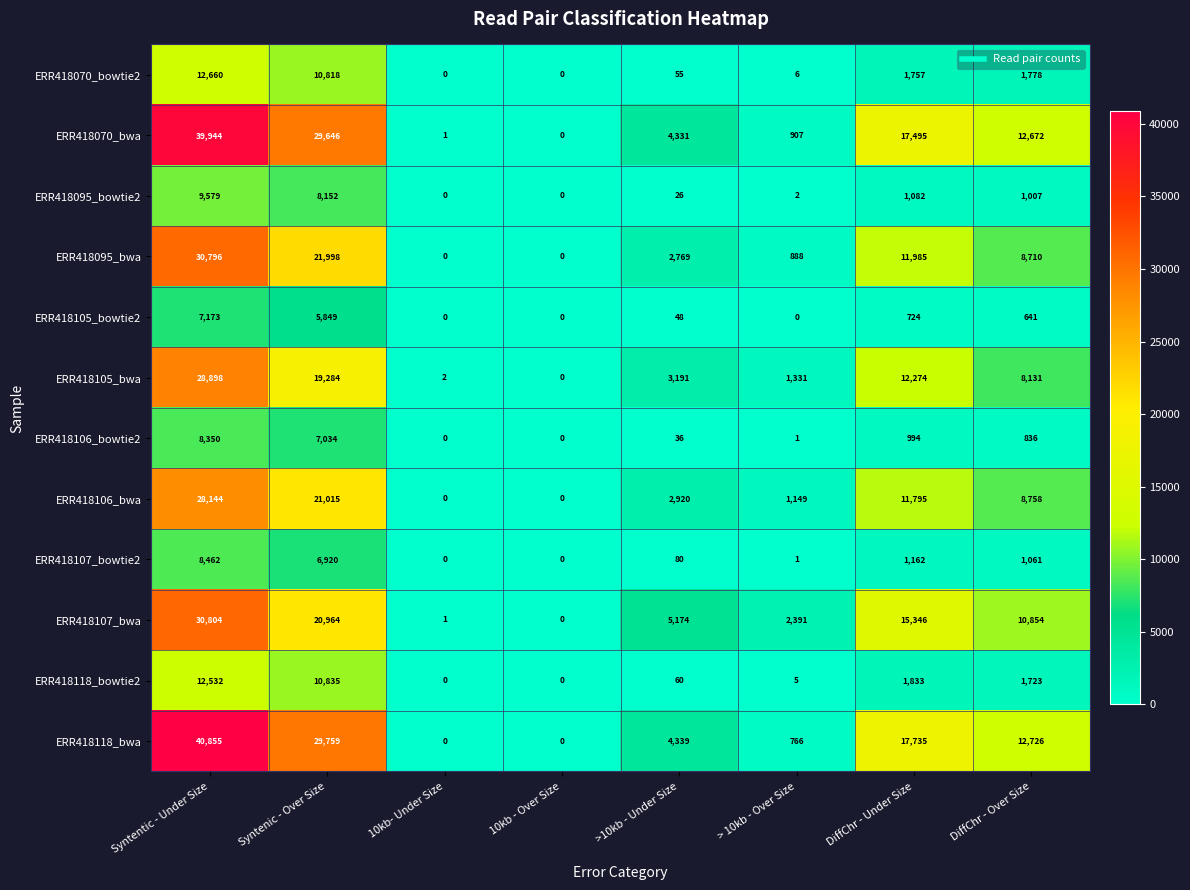

What is the difference between the second highest and second lowest values in the ERR418106_bwa series?

21015